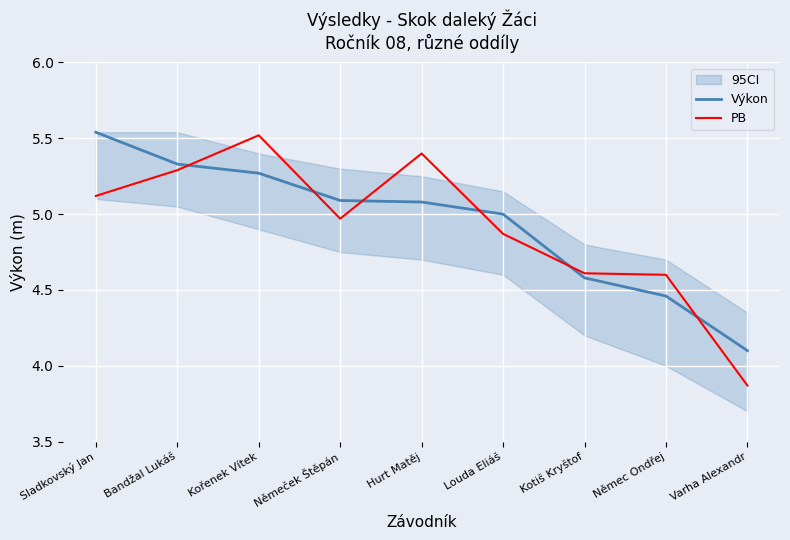

How many lines are shown in the chart?

2